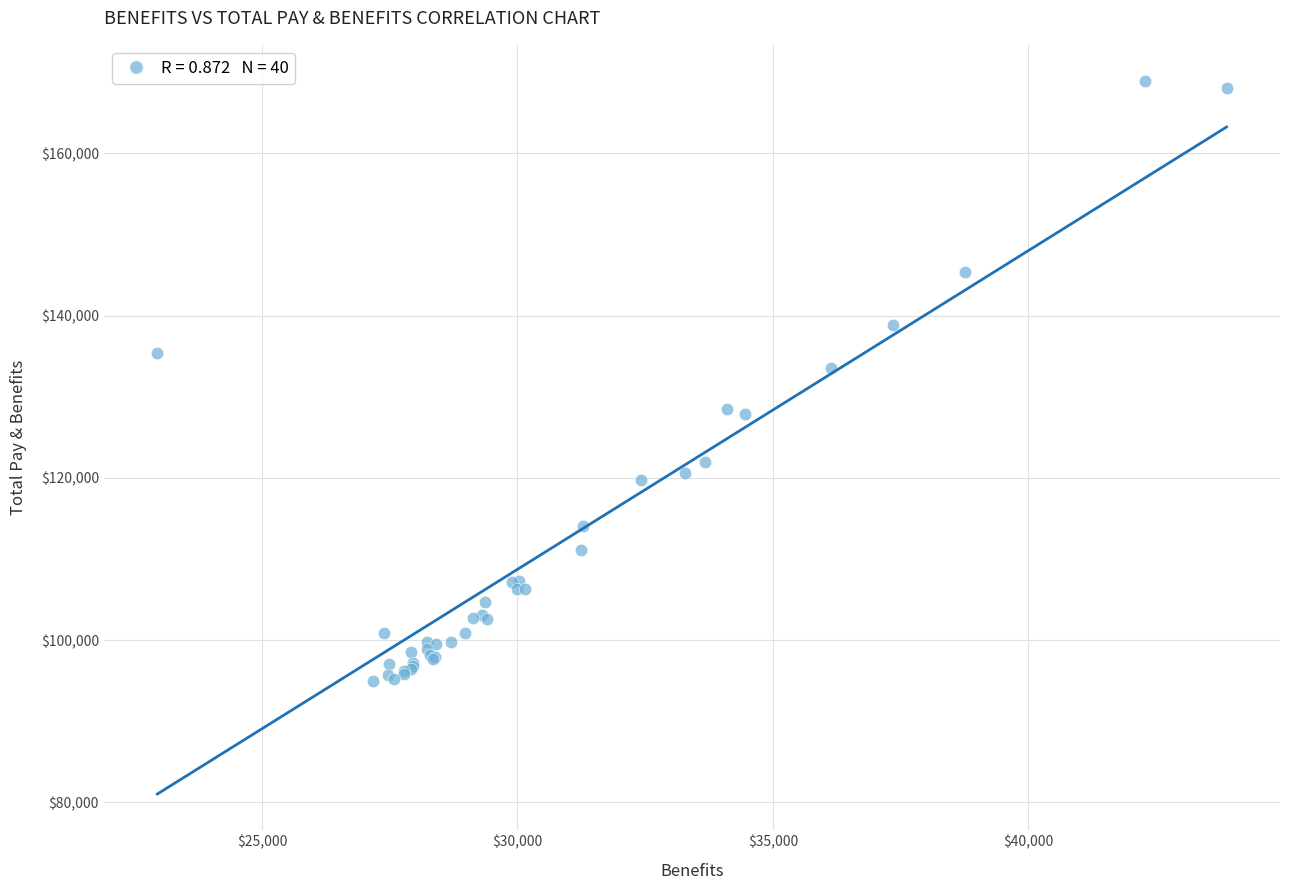

What Y value in the scatter plot is closest to 131955?

133542.5